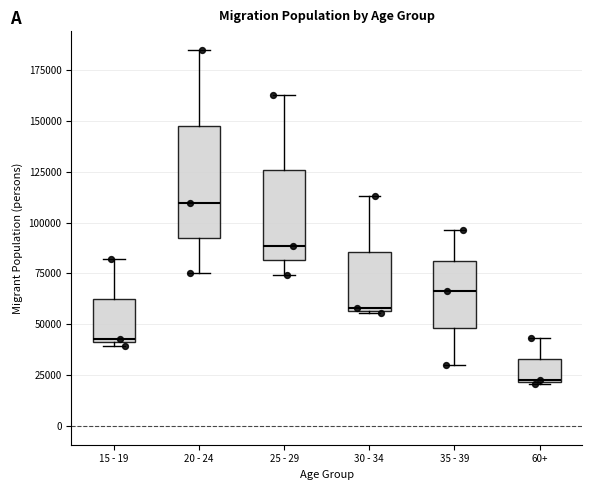

Which box has the lowest median line?

60+